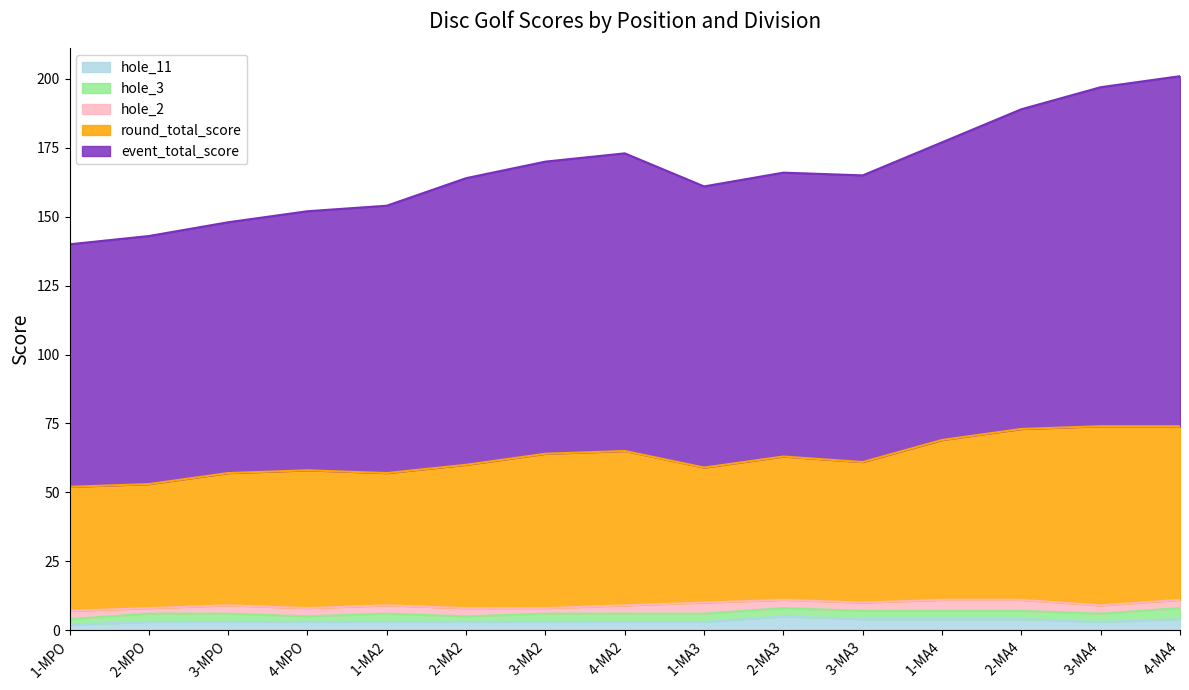

What is the difference between the maximum and second lowest values in the round_total_score series?

21